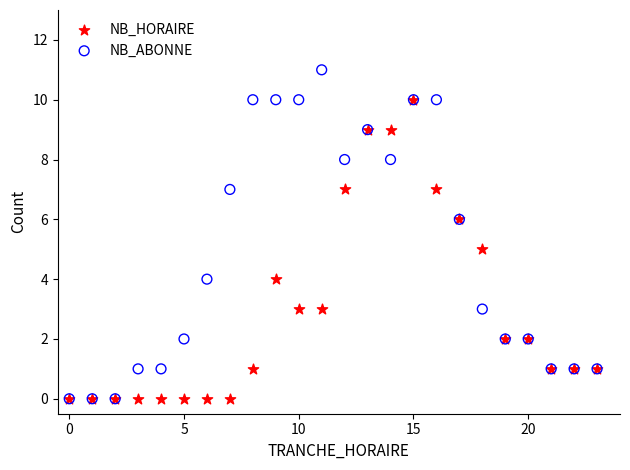

Which series contains the highest Y value?

NB_ABONNE